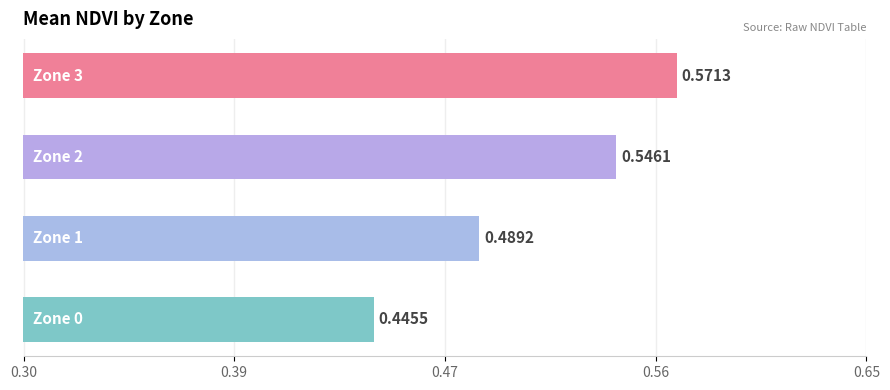

Are the bars horizontal?

Yes